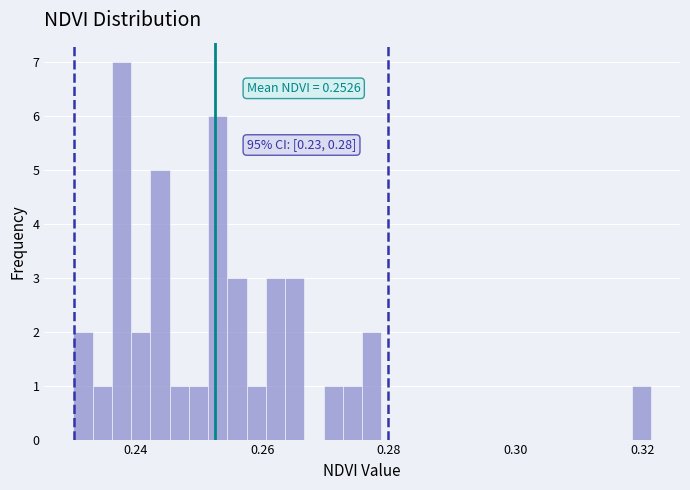

Around what value on the x-axis is the tallest bar? Give the approximate position of its centre, as read against the axis.

0.238